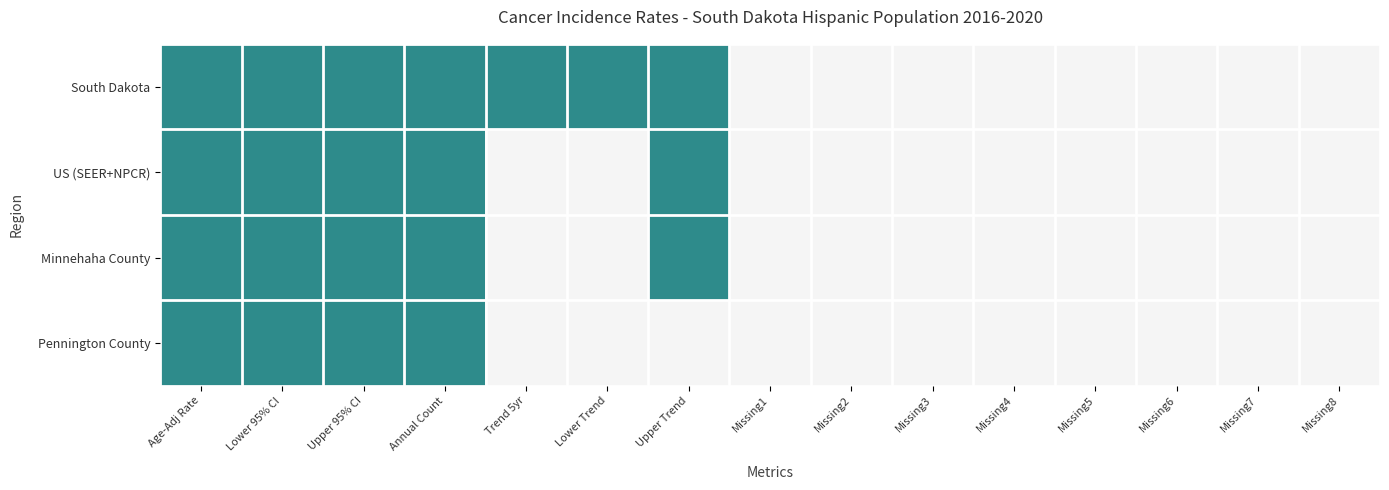

Which series has the largest total across all categories?

South Dakota